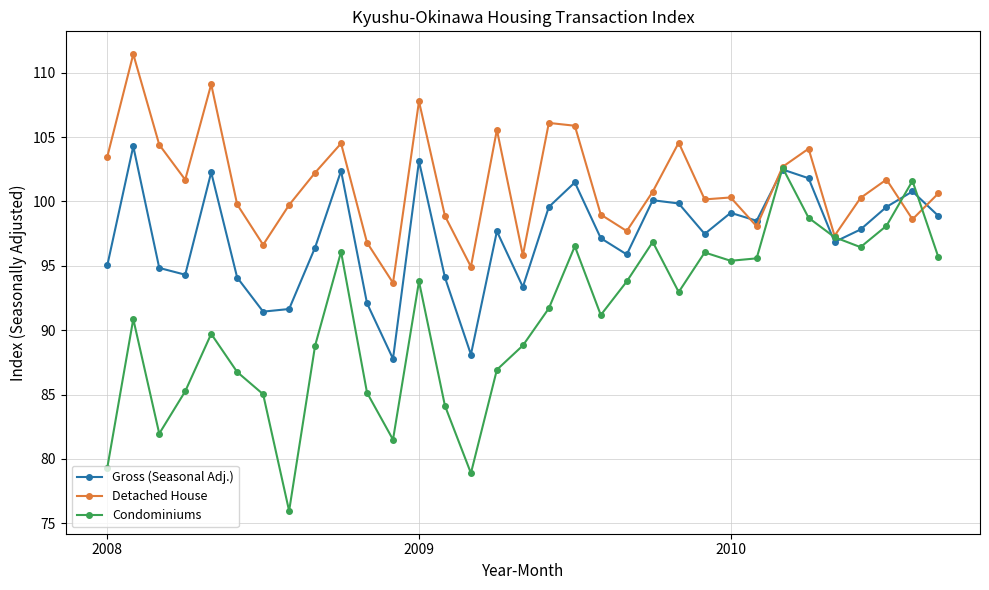

What is the greatest value displayed?

111.4